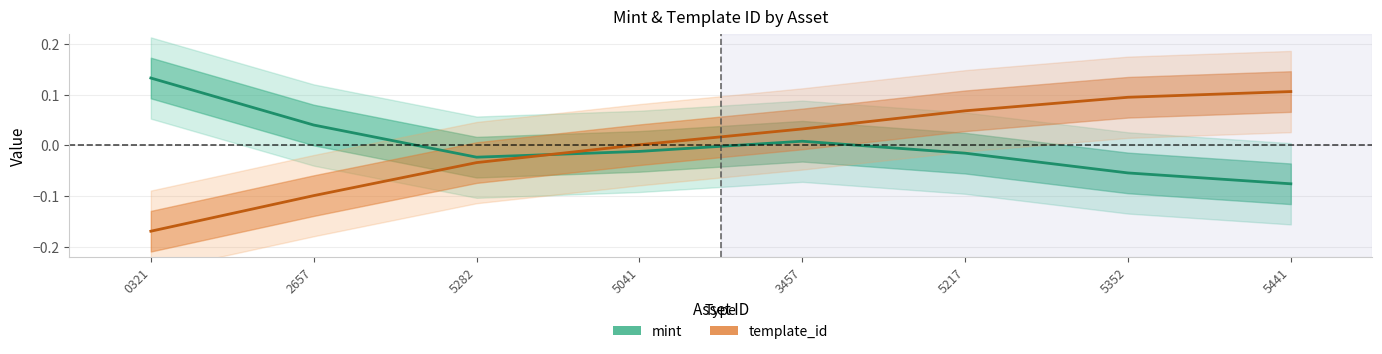

At which label does template_id reach its peak?

5441